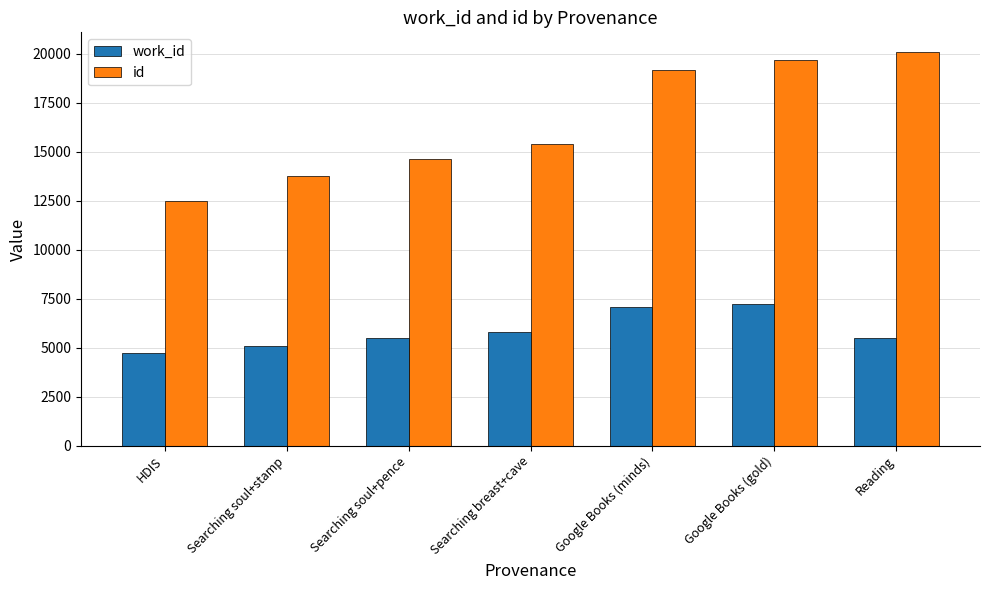

How many data points does each series have?

7